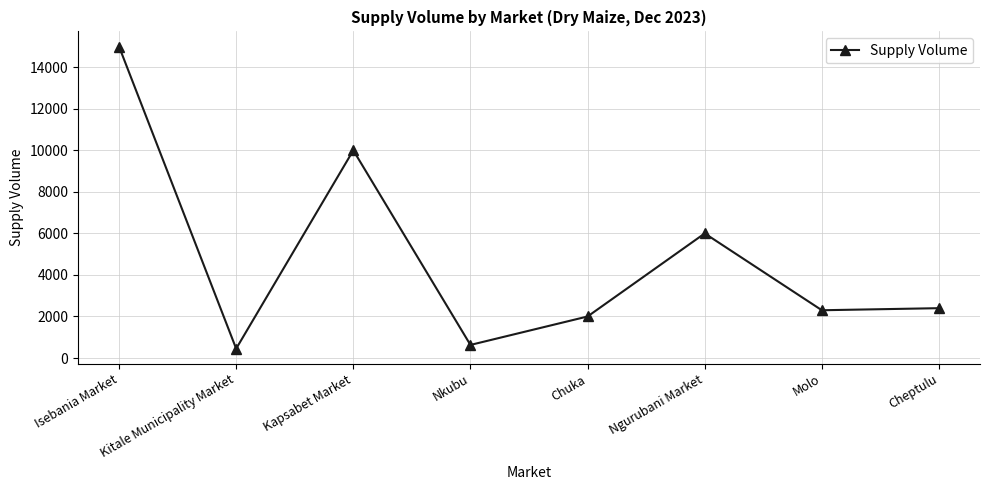

Where is the data nearest to the value 7725?

Ngurubani Market